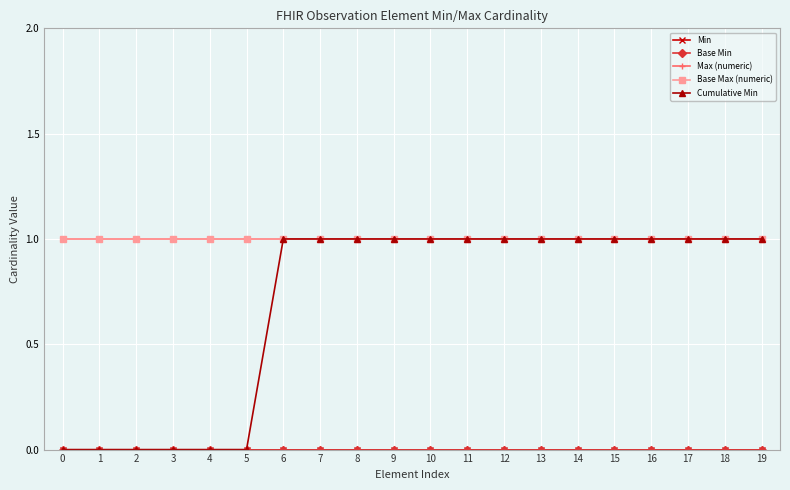

Is this an area chart (filled region under the line)?

No